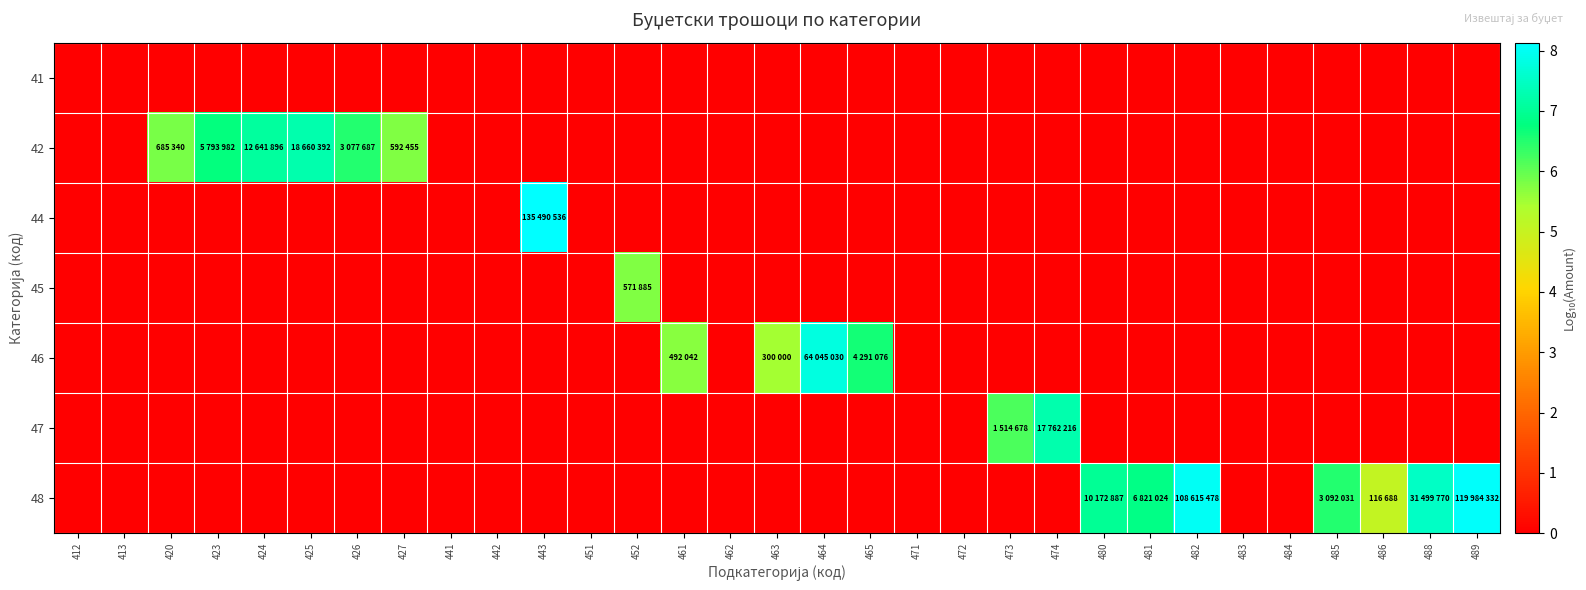

How many distinct data groups are displayed?

7